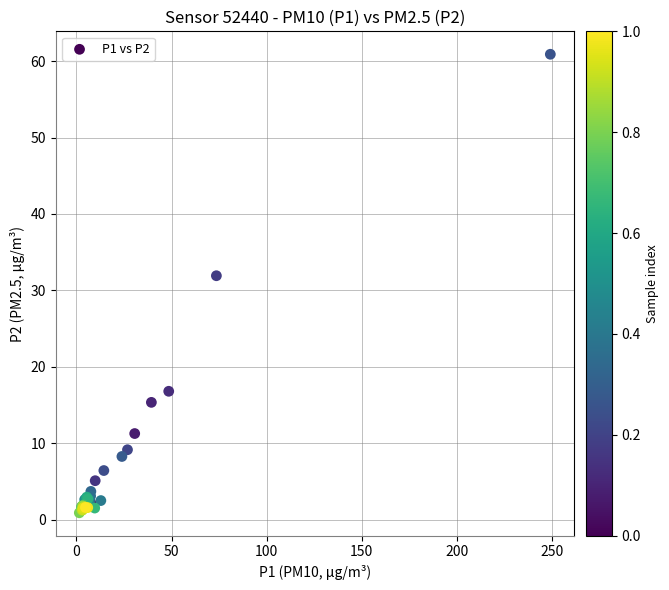

What Y value in the scatter plot is closest to 30?

31.9